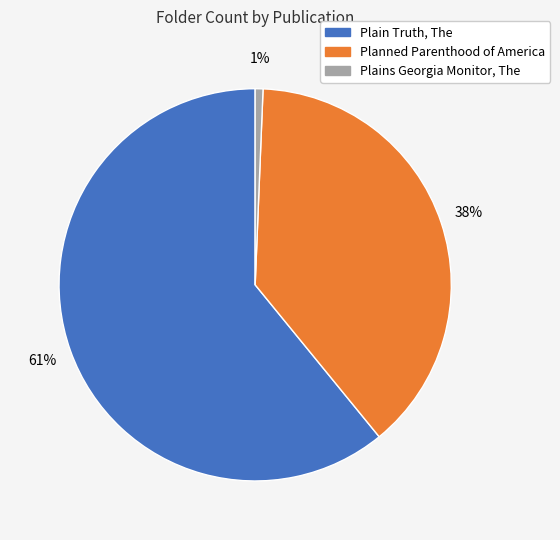

To the nearest percent, what is the combined percentage of Plains Georgia Monitor, The and Plain Truth, The?

62%